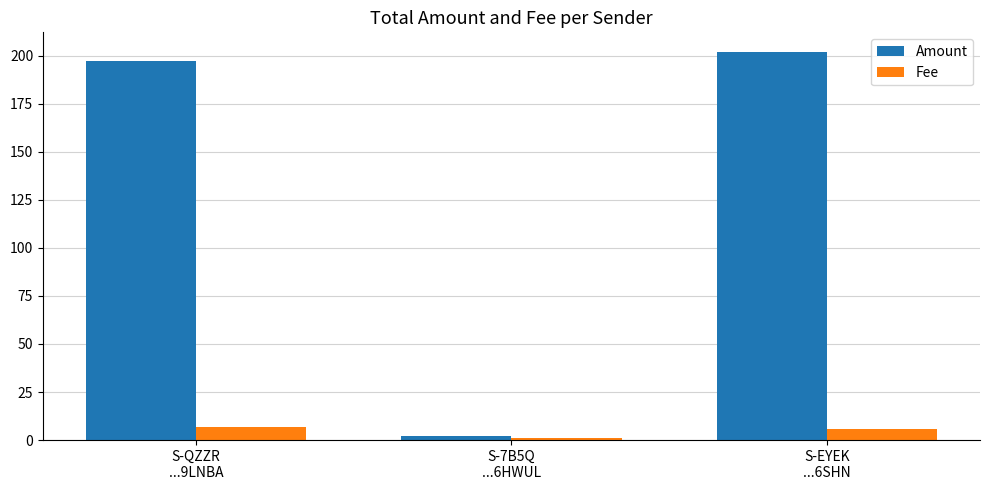

Which series has the widest spread of values?

Amount